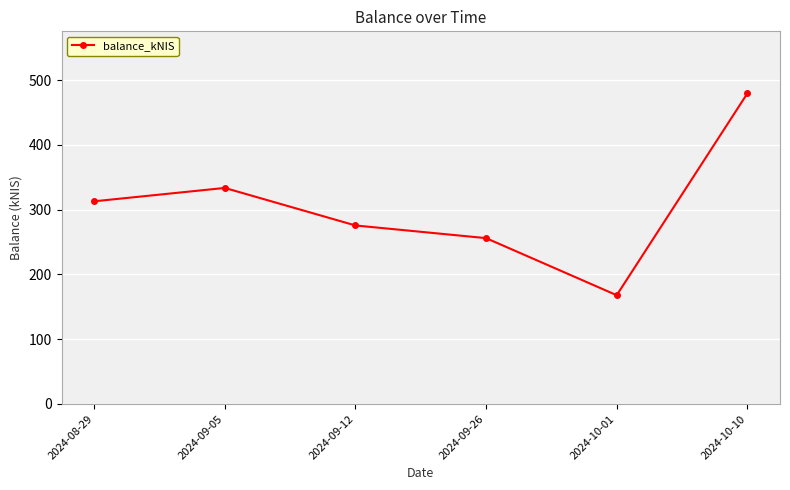

What is the sum of all values?

1825.0